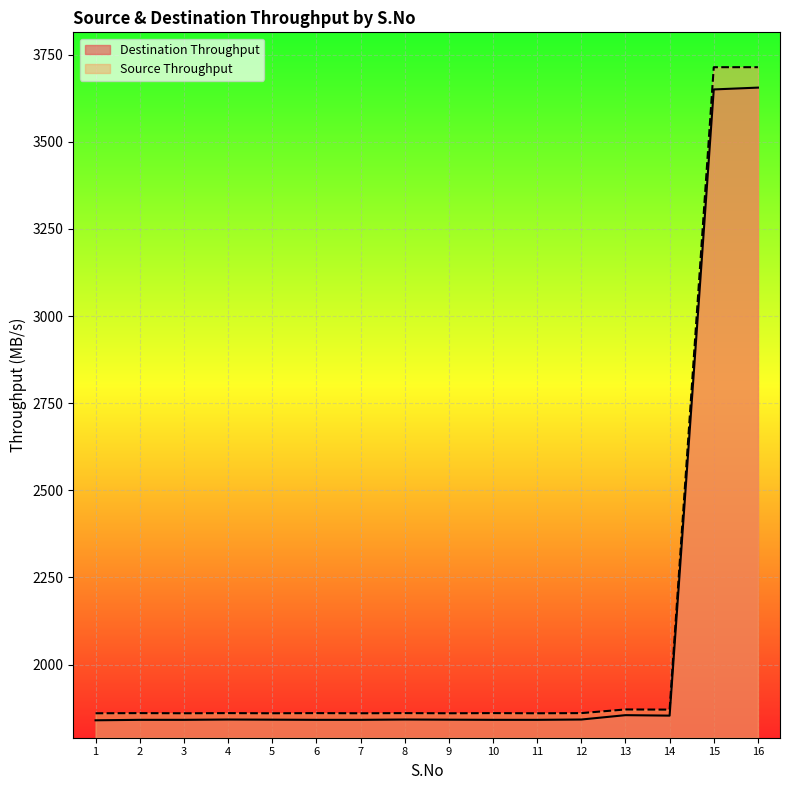

At how many categories does at least one series exceed 2229?

2